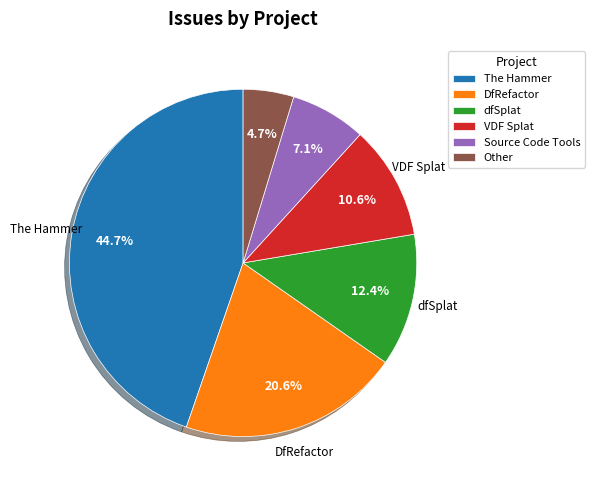

The VDF Splat slice represents 21% of the pie. True or false?

False